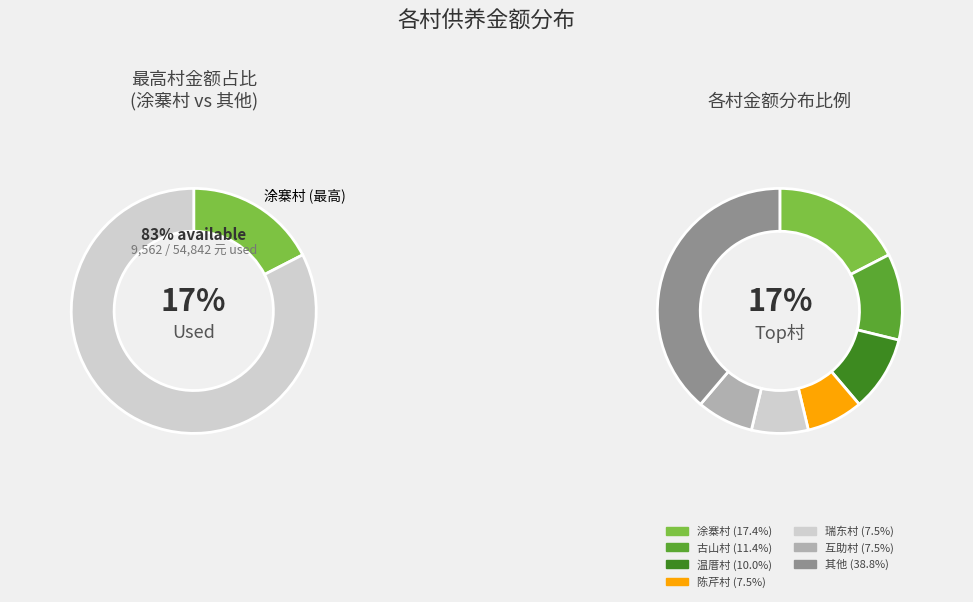

The 古山村 slice represents 1% of the pie. True or false?

False